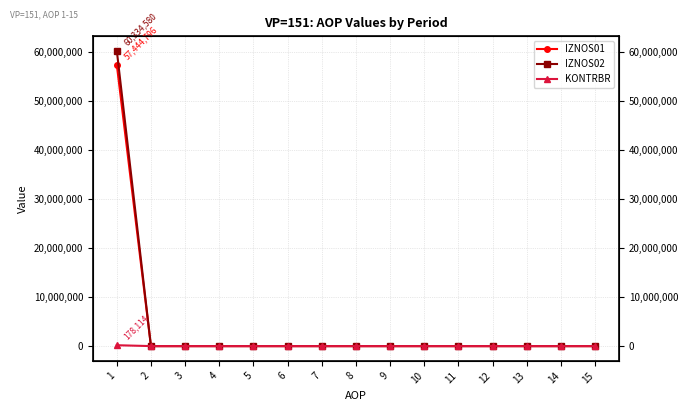

Is the value of IZNOS02 at 2 greater than the value of KONTRBR at 2?

No